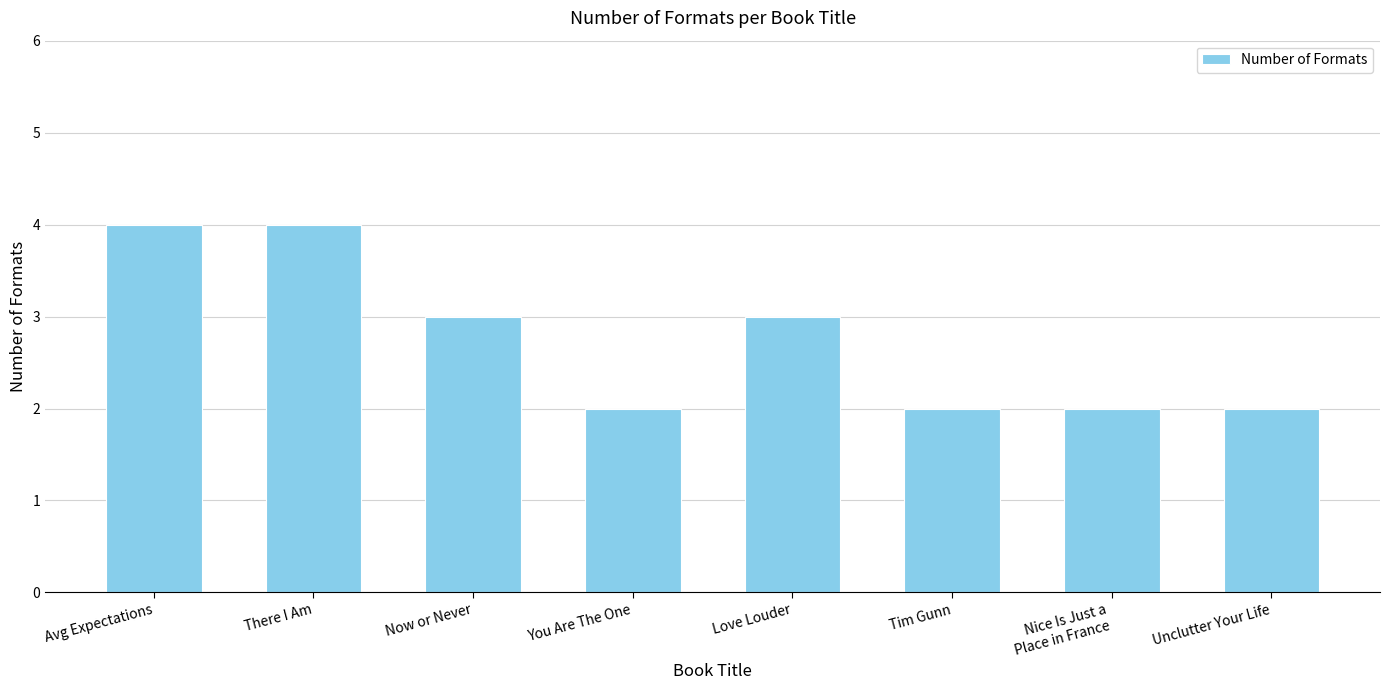

Between Tim Gunn and Love Louder, which is larger?

Love Louder